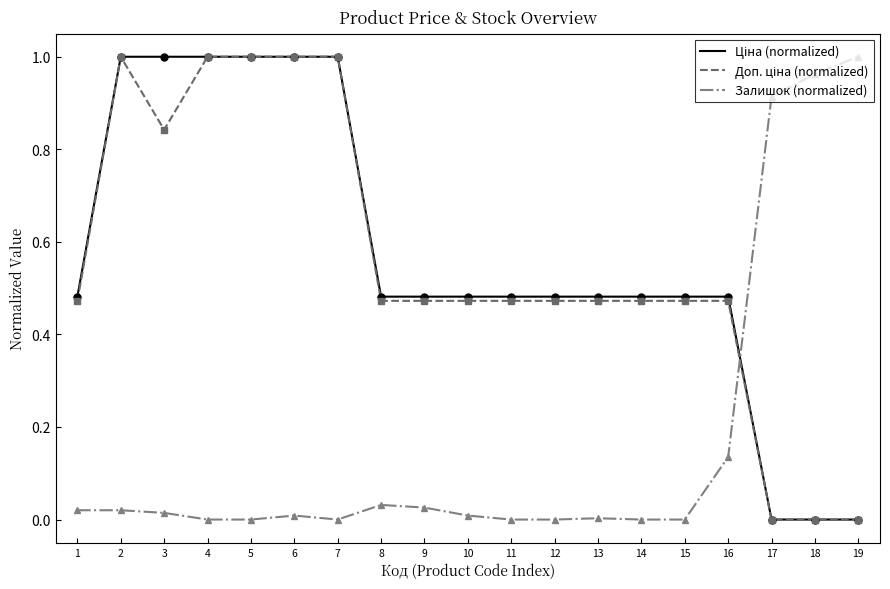

Is it true that Залишок (normalized) equals 1.5 at 19?

False